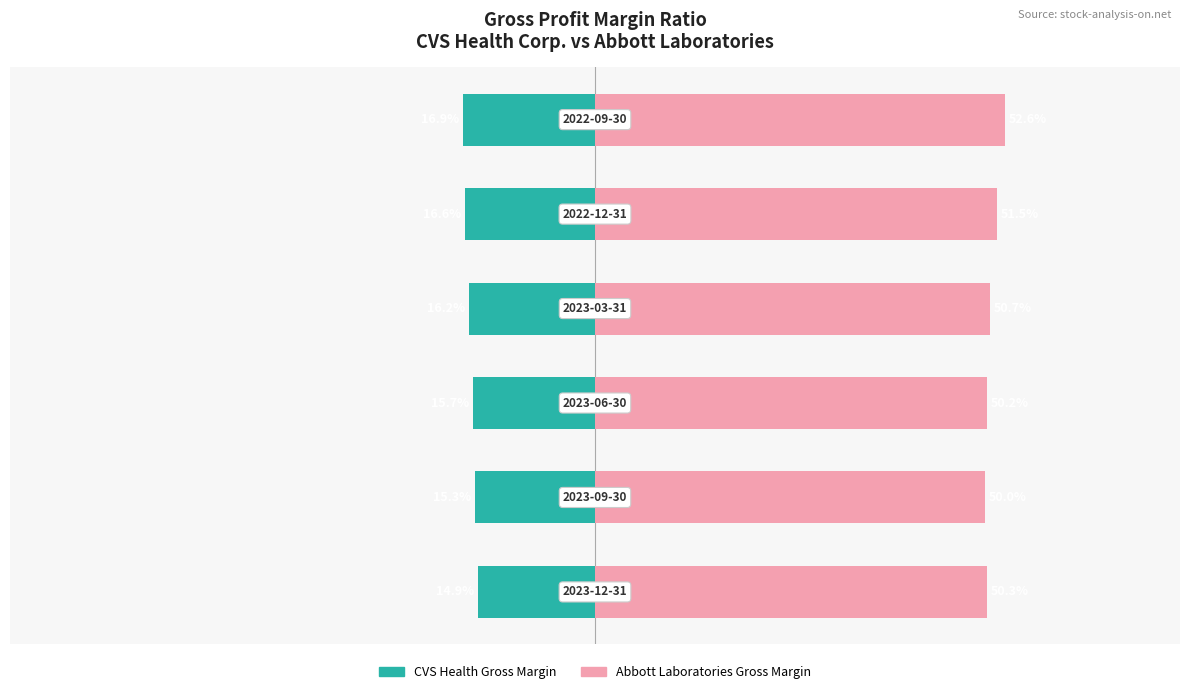

List the series in order of their overall mean, highest first.

Abbott Laboratories Gross Margin, CVS Health Gross Margin